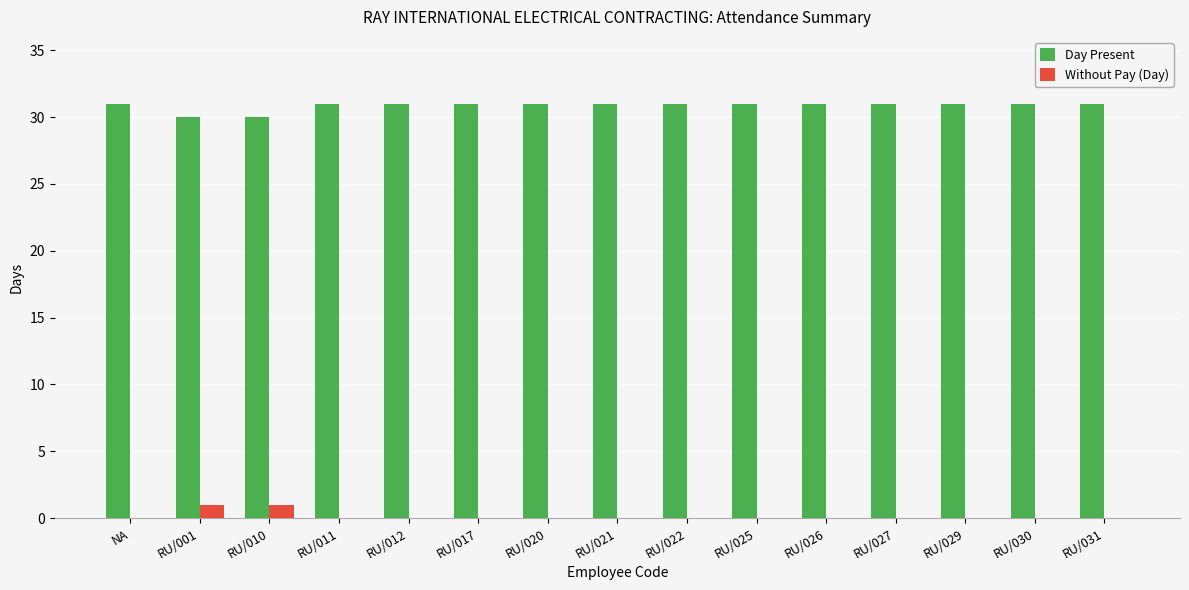

What is the spread (max minus min) of values at RU/022?

31